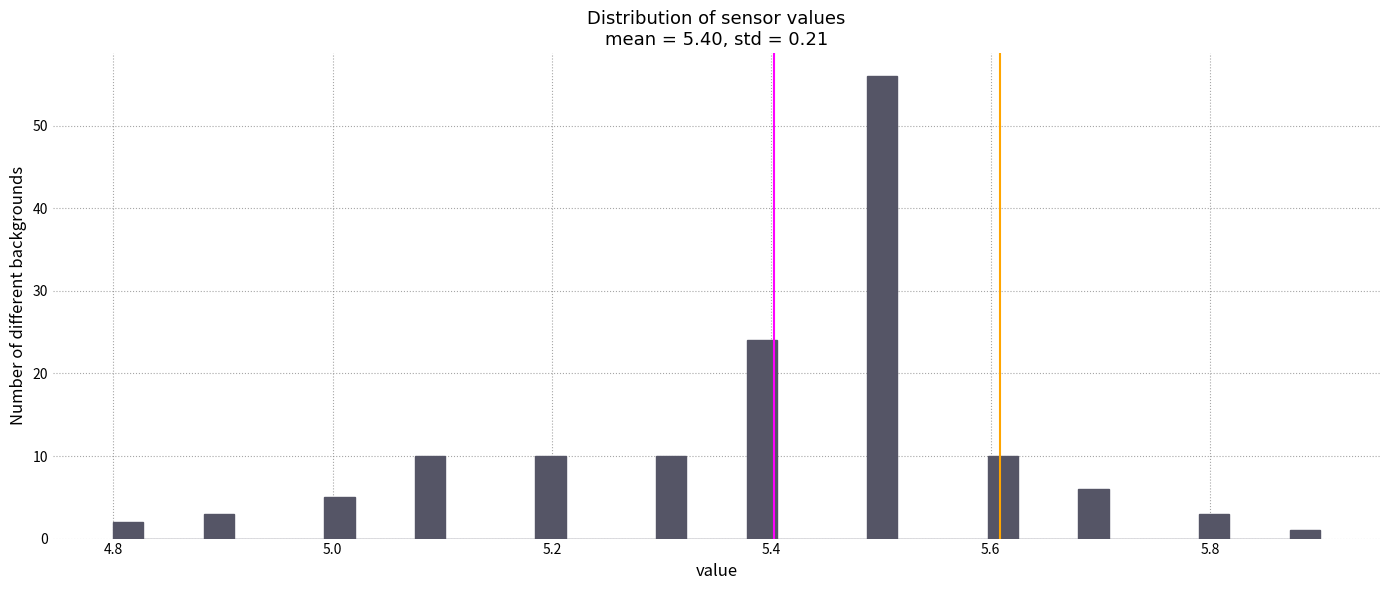

Read against the x-axis, roughly where is the centre of the tallest bar?

5.50